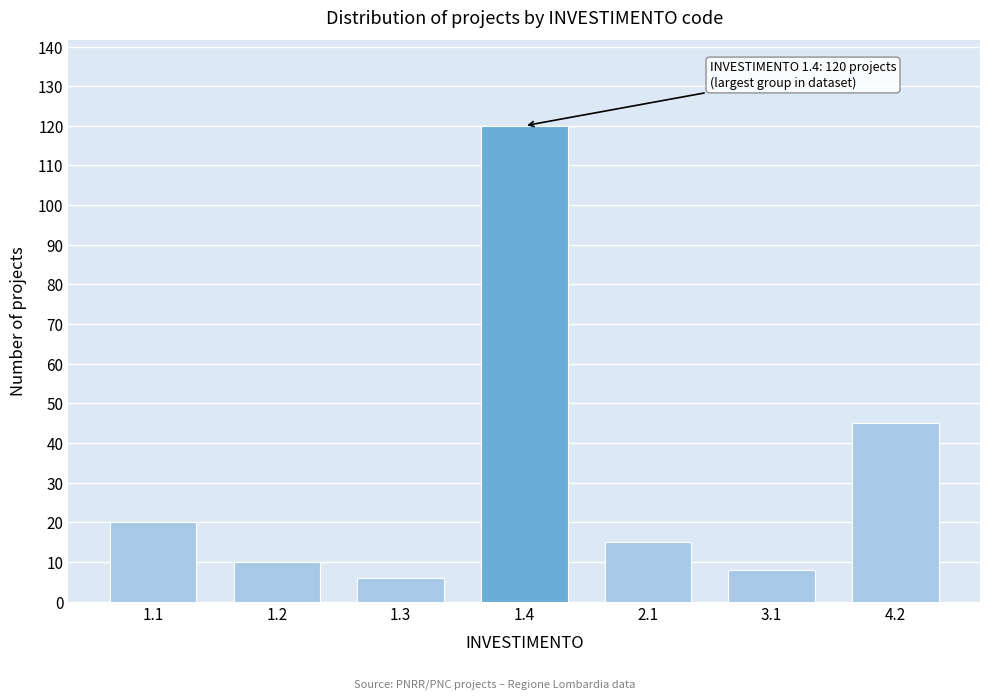

Reading left to right, transcribe all the data shown in this chart.

20	10	6	120	15	8	45